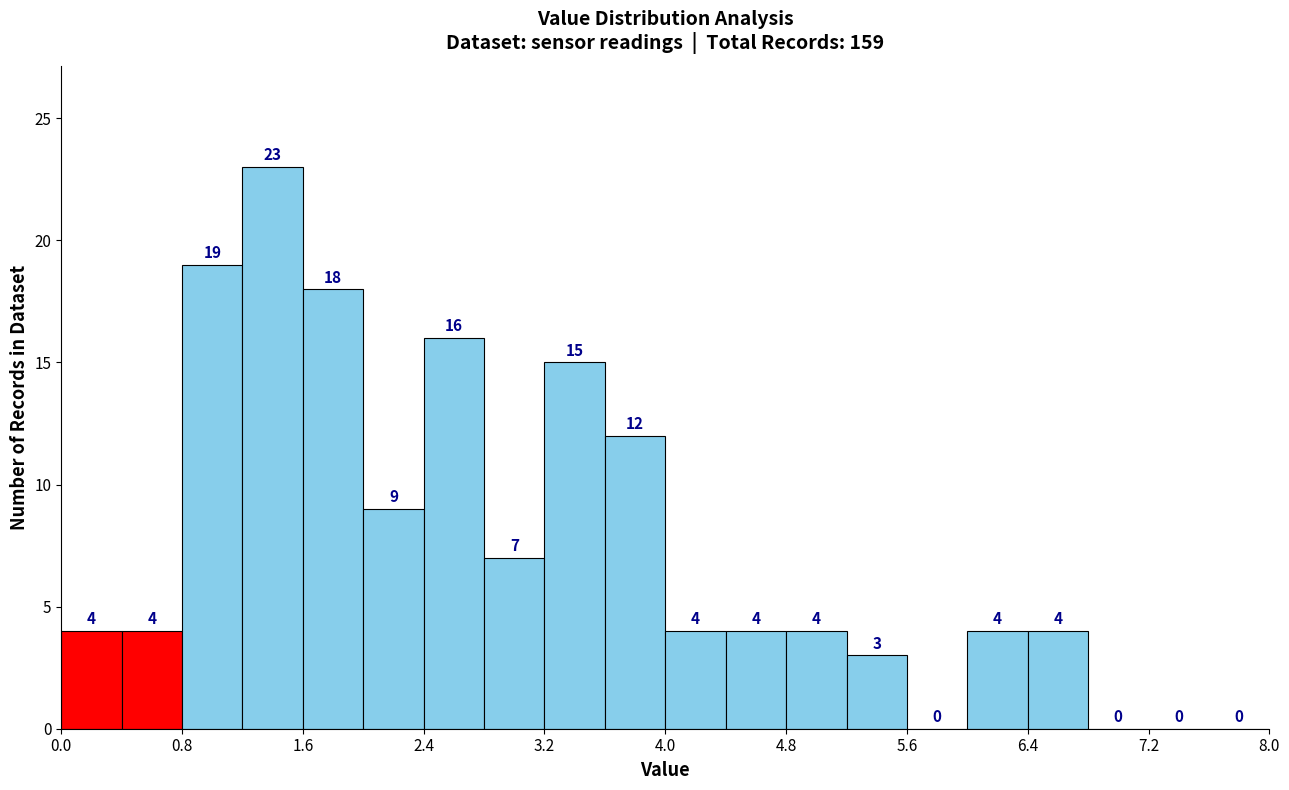

Reading left to right, list every bar in this chart as the range it spans on the x-axis followed by its height.

0.0 to 0.4: 4
0.4 to 0.8: 4
0.8 to 1.2: 19
1.2 to 1.6: 23
1.6 to 2.0: 18
2.0 to 2.4: 9
2.4 to 2.8: 16
2.8 to 3.2: 7
3.2 to 3.6: 15
3.6 to 4.0: 12
4.0 to 4.4: 4
4.4 to 4.8: 4
4.8 to 5.2: 4
5.2 to 5.6: 3
5.6 to 6.0: 0
6.0 to 6.4: 4
6.4 to 6.8: 4
6.8 to 7.2: 0
7.2 to 7.6: 0
7.6 to 8.0: 0